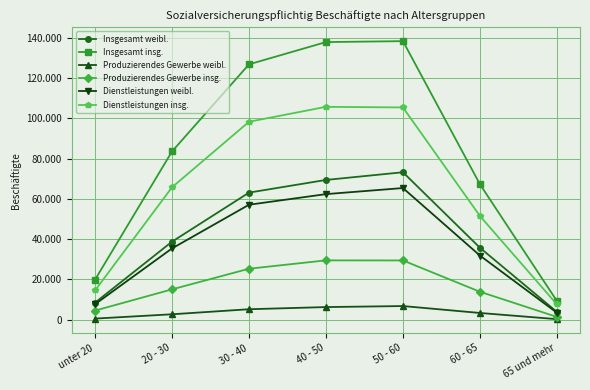

Does the chart have visible grid lines?

Yes